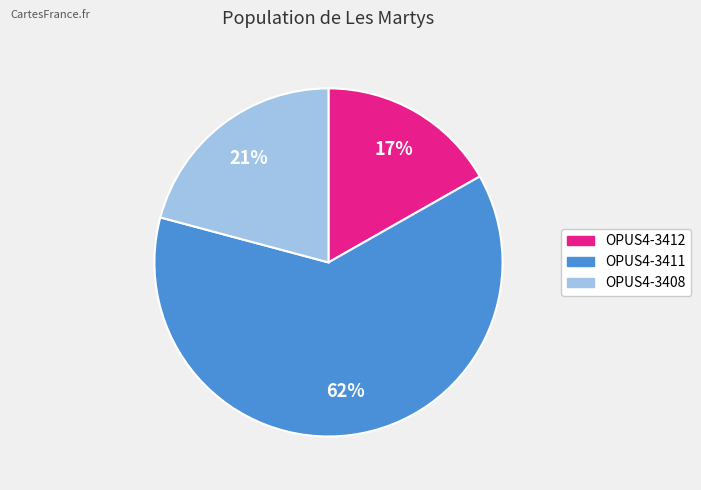

Is it true that OPUS4-3411 is 62% of the pie?

True